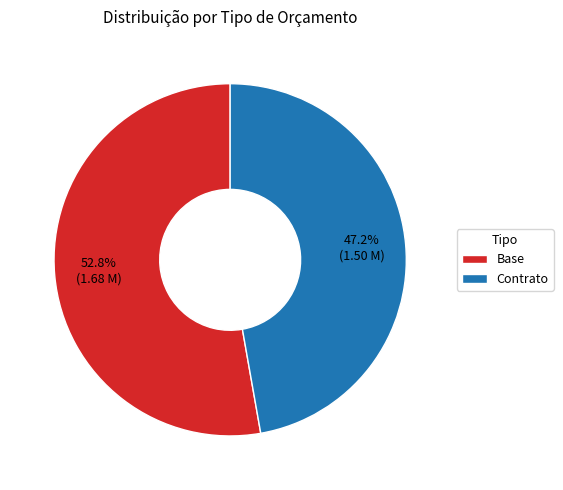

To the nearest percent, what is the average slice percentage?

50%